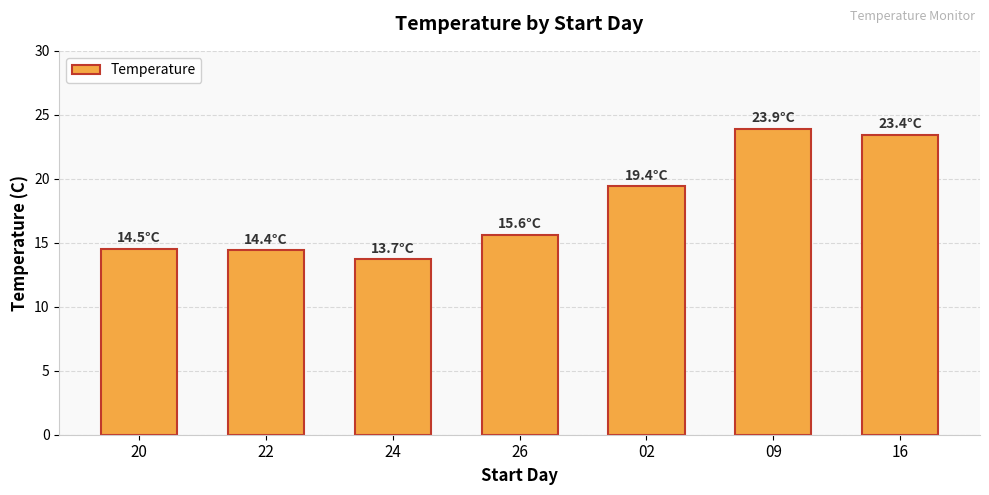

What is the greatest value displayed?

23.9